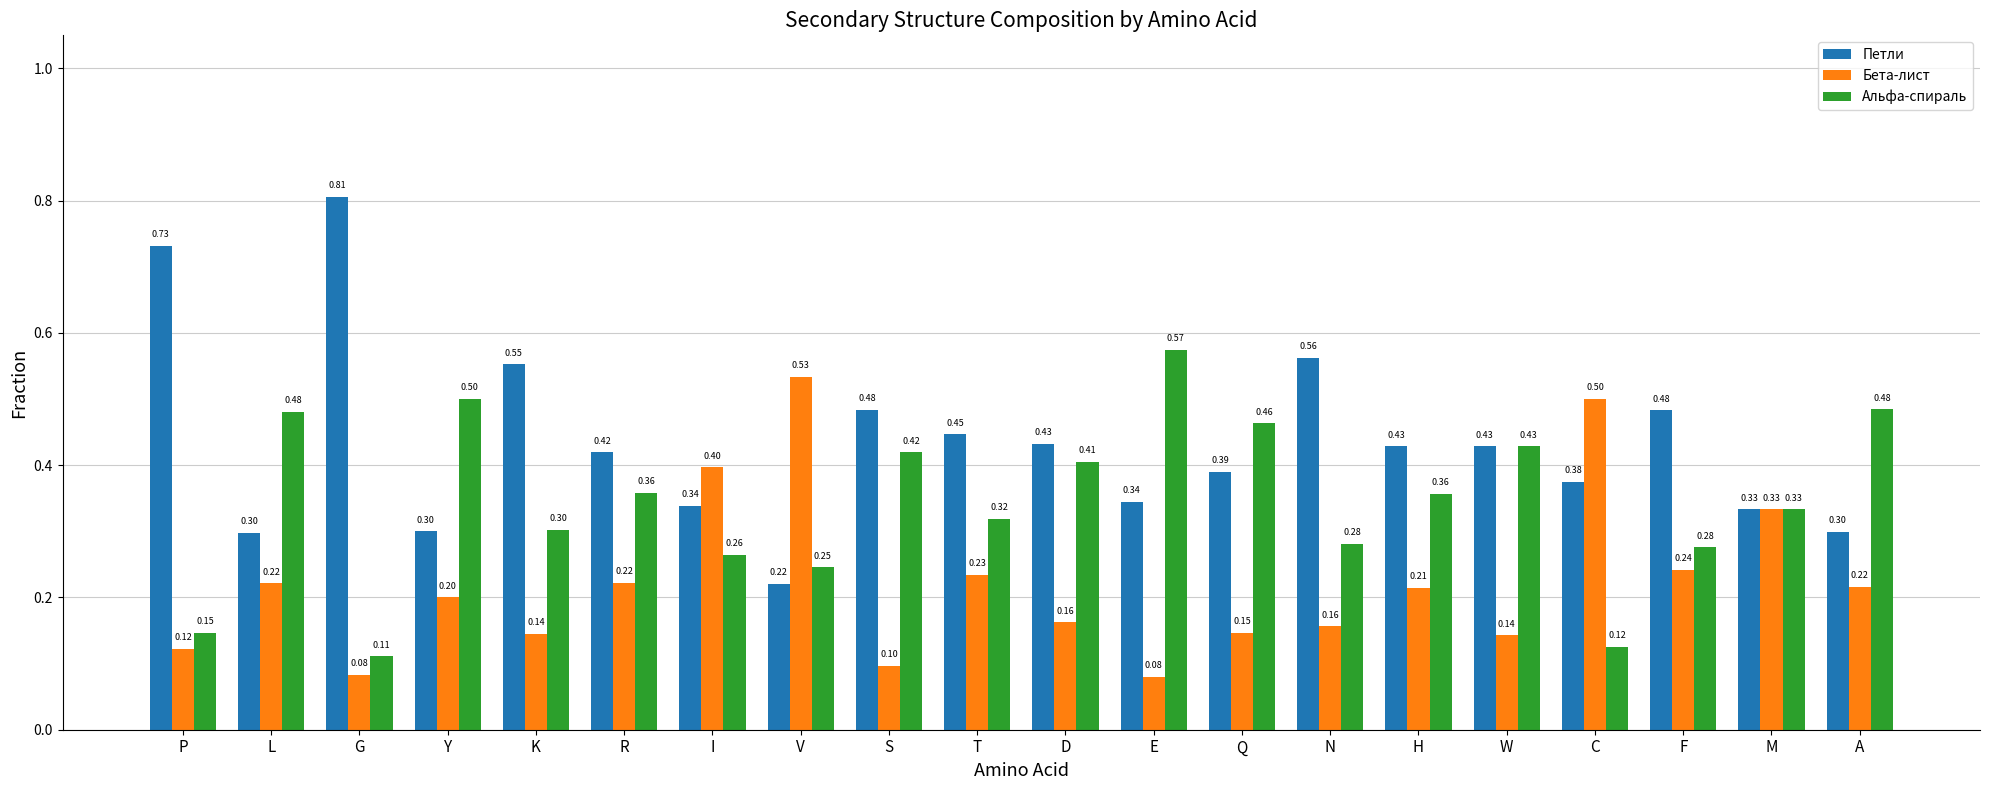

Are the bars grouped side by side (vs. stacked)?

Yes